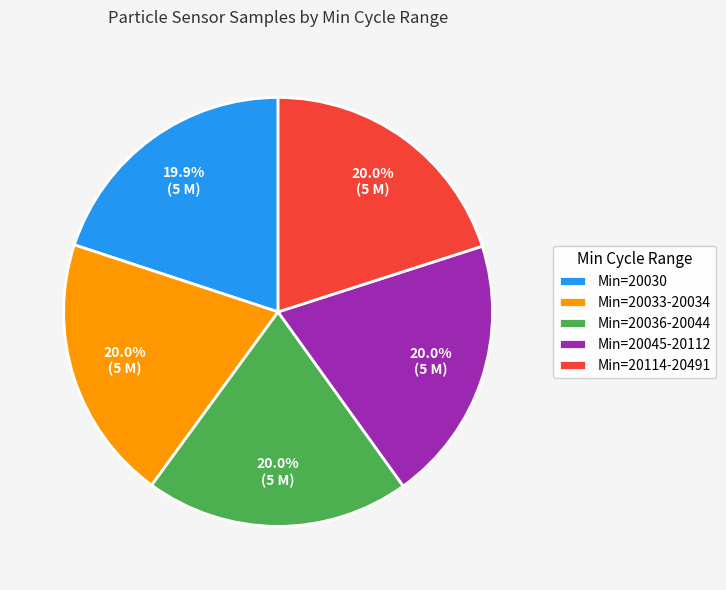

Does Min=20036-20044 account for over 50% of the chart?

No